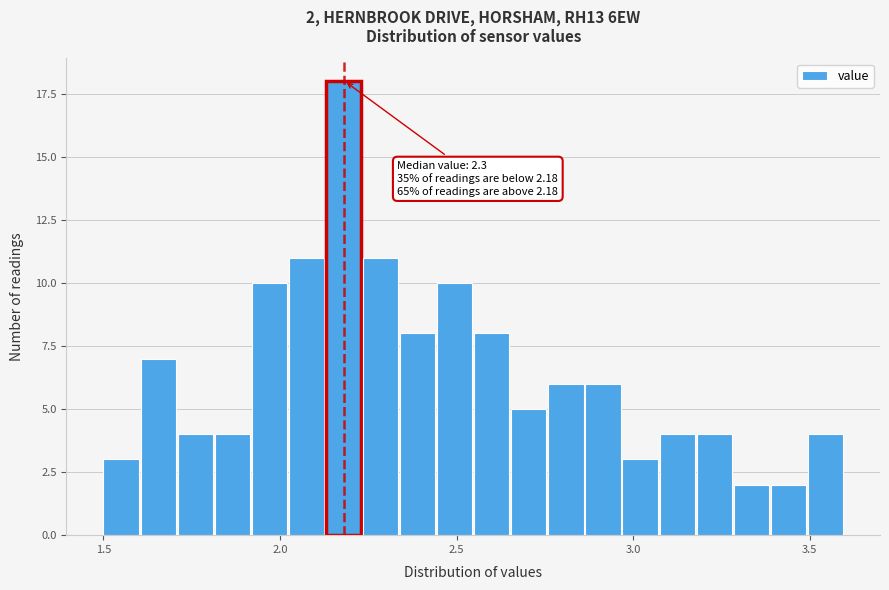

Read against the x-axis, roughly where is the centre of the tallest bar?

2.20